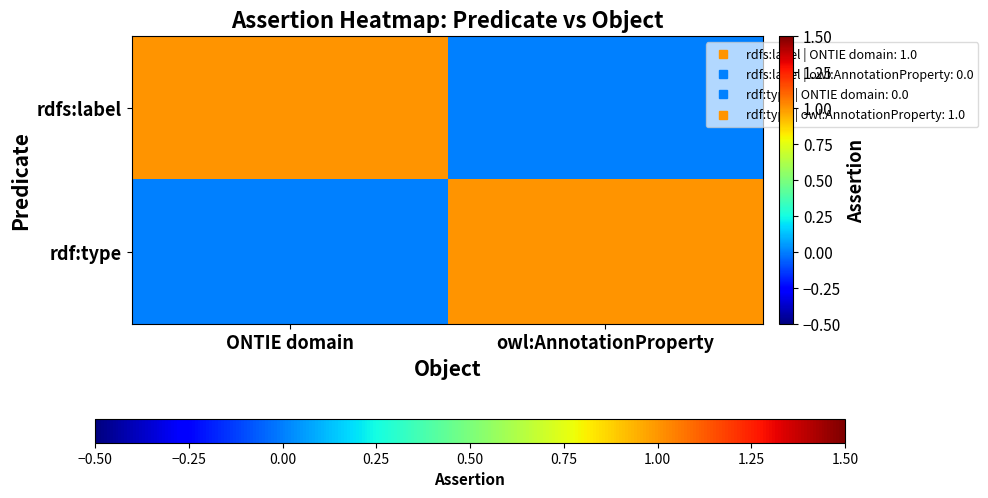

Count the number of data series in this chart.

2